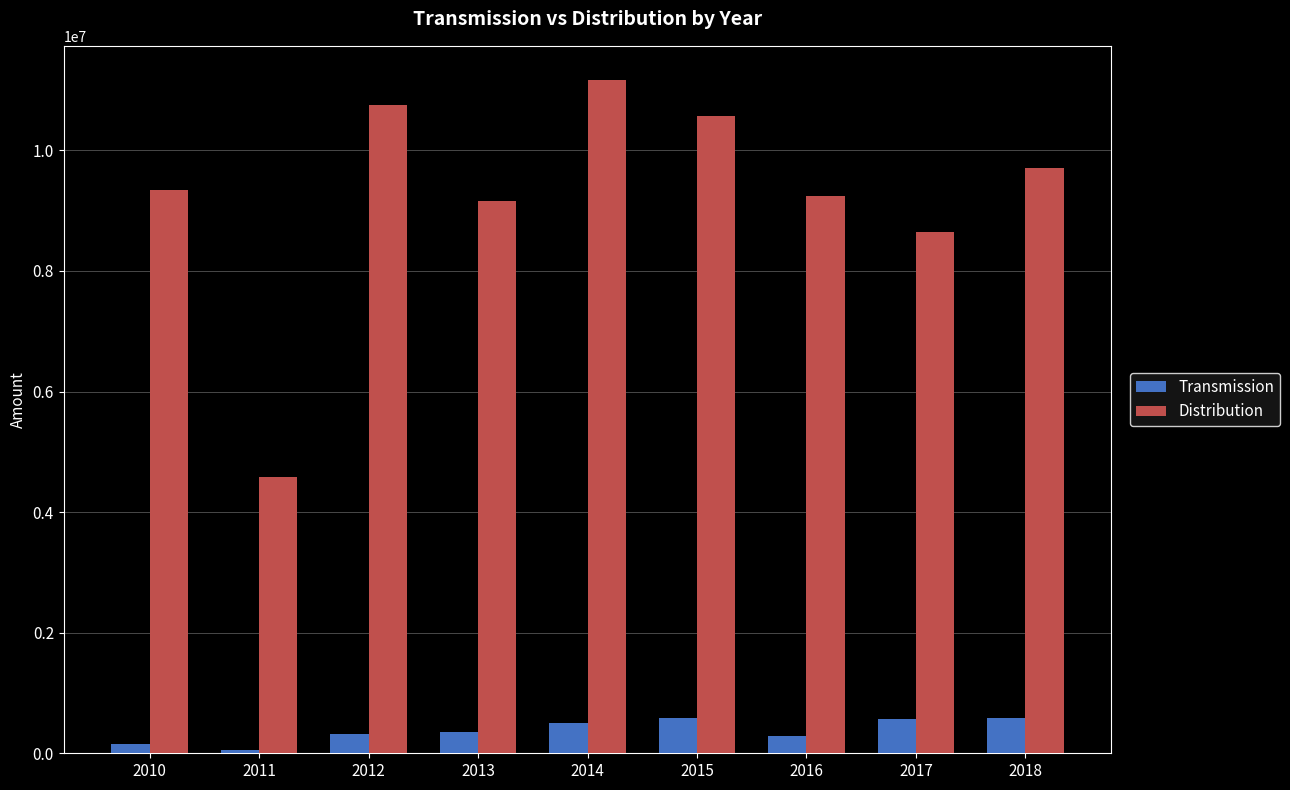

What is the average value of the Transmission series?

378755.3